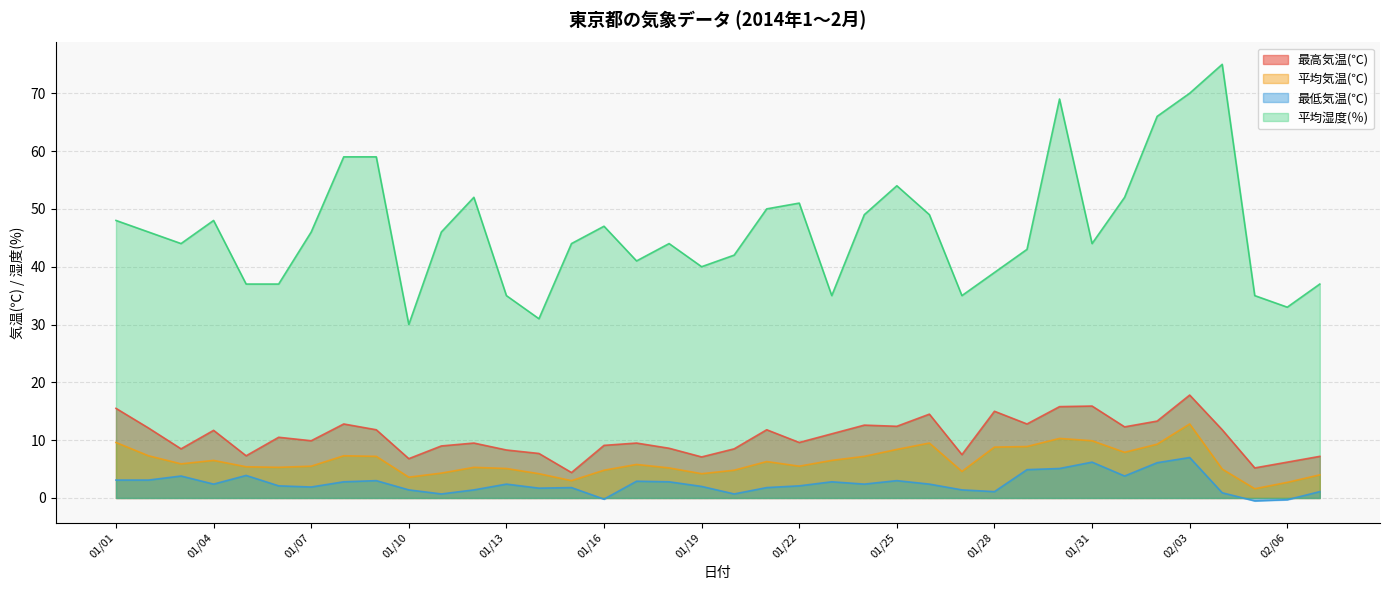

Reading left to right, extract all data points from this chart.

最高気温(℃): 15.5	12.1	8.5	11.7	7.3	10.5	9.9	12.8	11.8	6.8	9.0	9.5	8.3	7.7	4.4	9.1	9.5	8.6	7.1	8.5	11.8	9.6	11.1	12.6	12.4	14.5	7.5	15.0	12.8	15.8	15.9	12.3	13.3	17.8	11.8	5.2	6.2	7.2
平均気温(℃): 9.6	7.3	5.9	6.5	5.4	5.3	5.5	7.3	7.2	3.6	4.3	5.3	5.1	4.2	3.0	4.8	5.8	5.2	4.2	4.8	6.3	5.5	6.5	7.2	8.4	9.5	4.6	8.8	8.9	10.3	9.9	7.9	9.3	12.8	5.0	1.6	2.7	4.0
最低気温(℃): 3.1	3.1	3.8	2.4	3.9	2.1	1.9	2.8	3.0	1.4	0.7	1.4	2.4	1.7	1.8	-0.2	2.9	2.8	2.0	0.7	1.8	2.1	2.8	2.4	3.0	2.4	1.4	1.1	4.9	5.1	6.2	3.8	6.1	7.0	0.9	-0.5	-0.3	1.1
平均湿度(％): 48.0	46.0	44.0	48.0	37.0	37.0	46.0	59.0	59.0	30.0	46.0	52.0	35.0	31.0	44.0	47.0	41.0	44.0	40.0	42.0	50.0	51.0	35.0	49.0	54.0	49.0	35.0	39.0	43.0	69.0	44.0	52.0	66.0	70.0	75.0	35.0	33.0	37.0